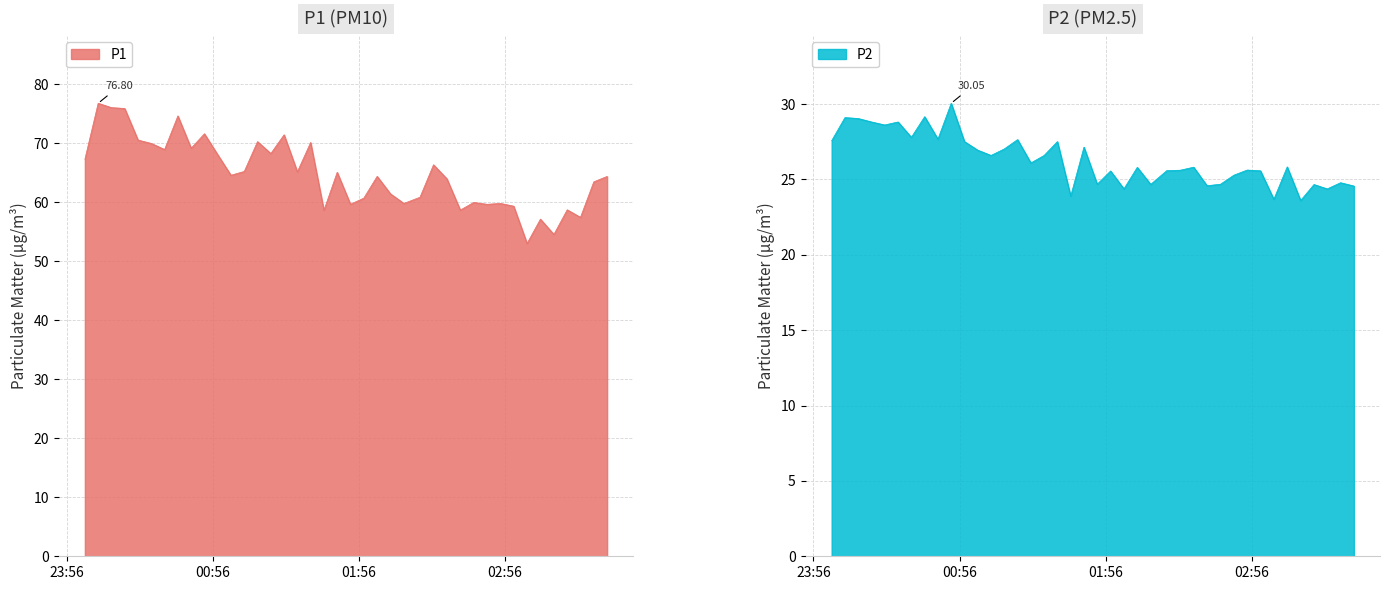

The P1 series shows 16.8 at 39. True or false?

False